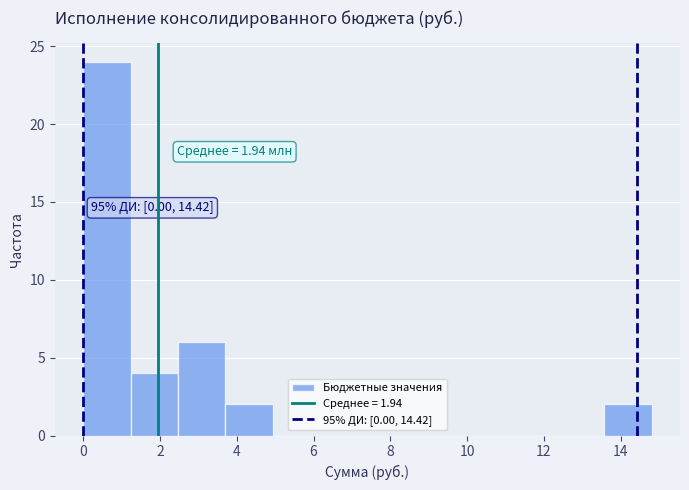

Which range on the x-axis has the tallest bar?

0.0 to 1.2